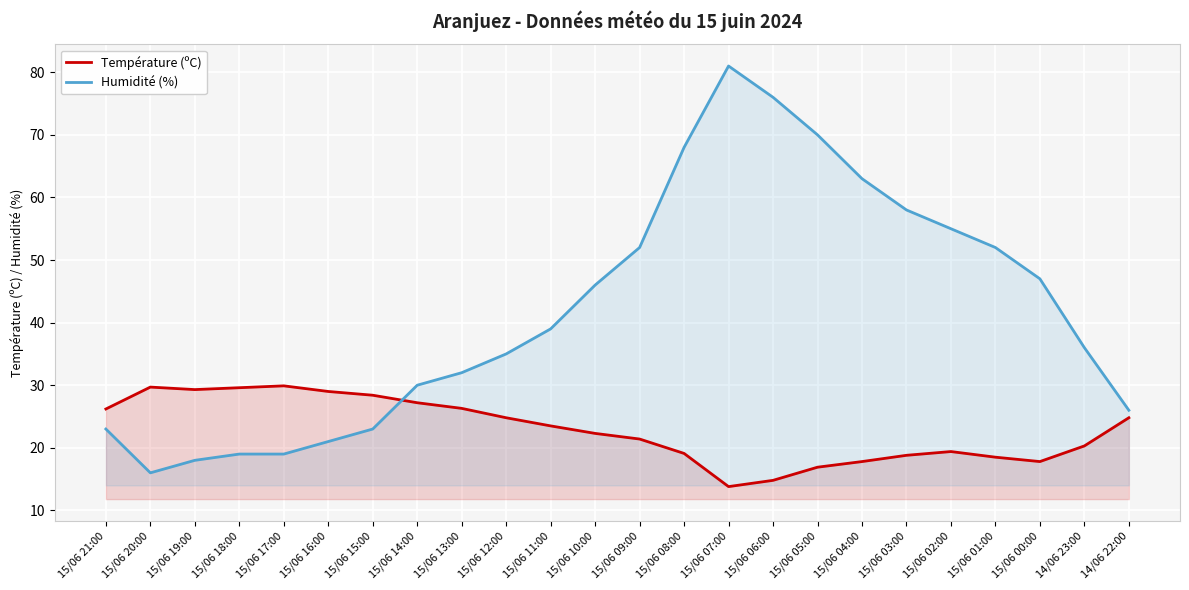

What is the sum of all Humidité (%) values?

1005.0